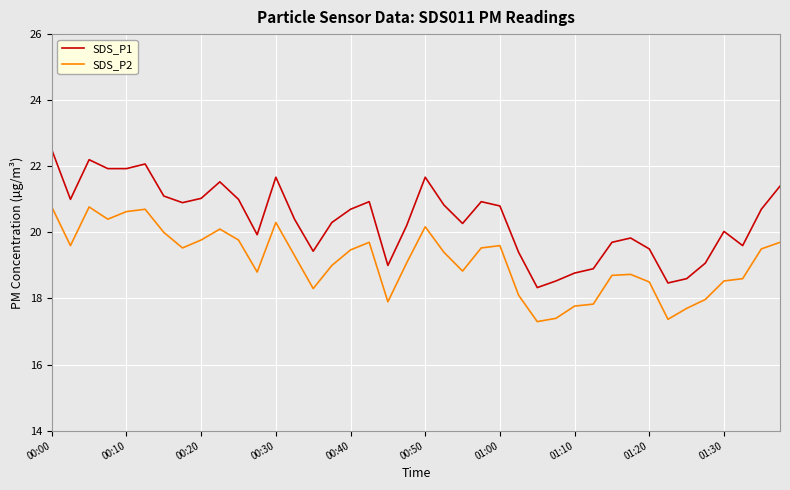

What is the difference between the maximum and minimum values in the SDS_P1 series?

4.2